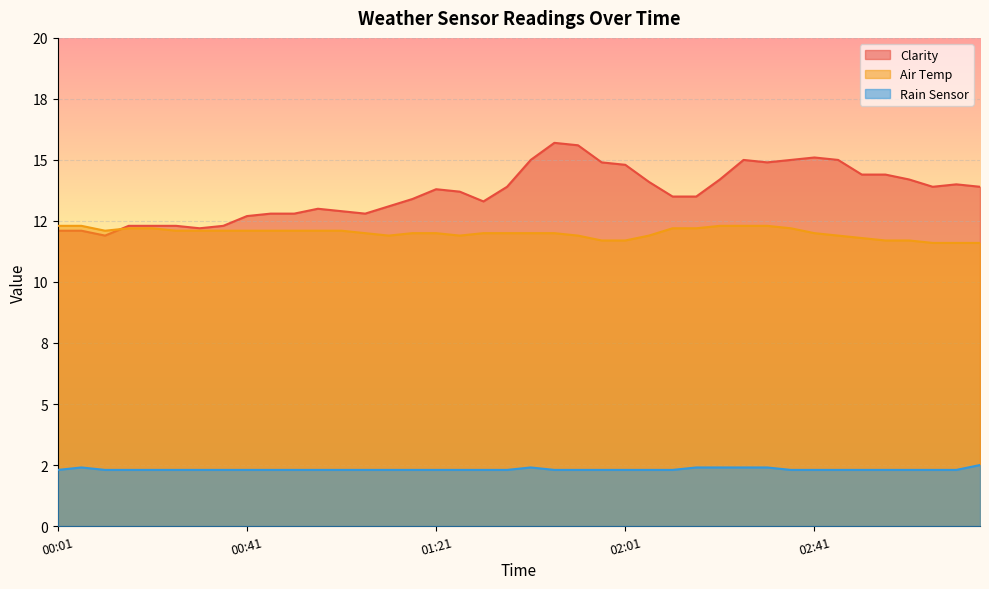

Which series has the largest range (max minus min)?

Clarity